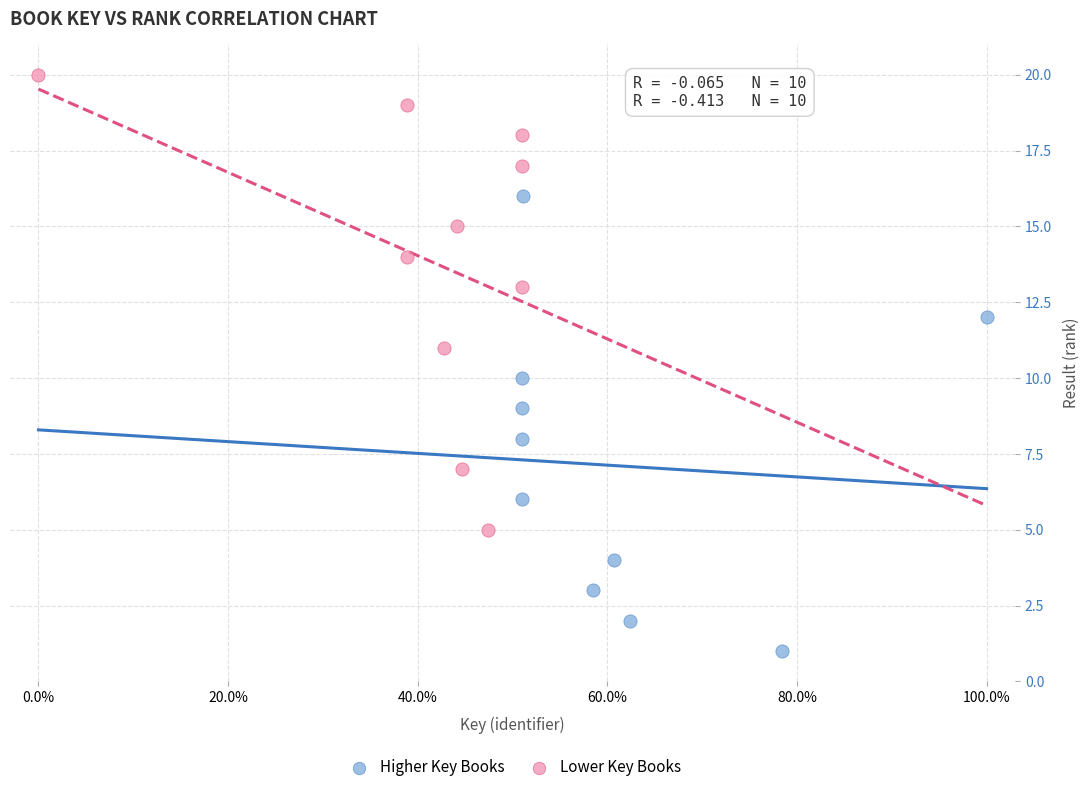

Which series contains the lowest Y value?

Higher Key Books